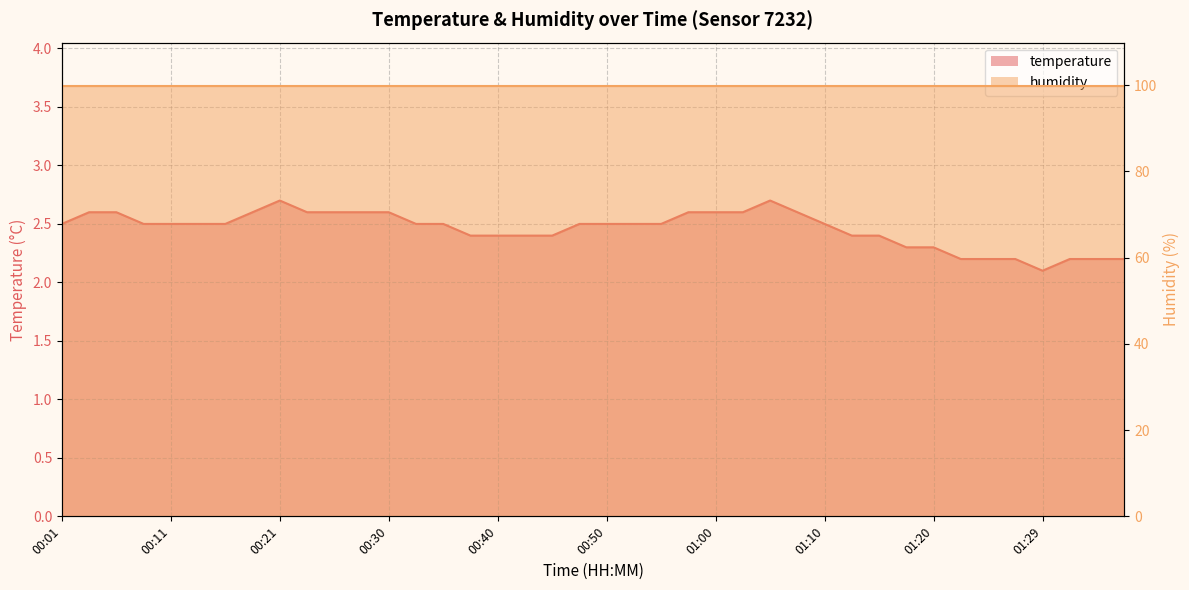

What is the difference between the second highest and minimum values?

0.6